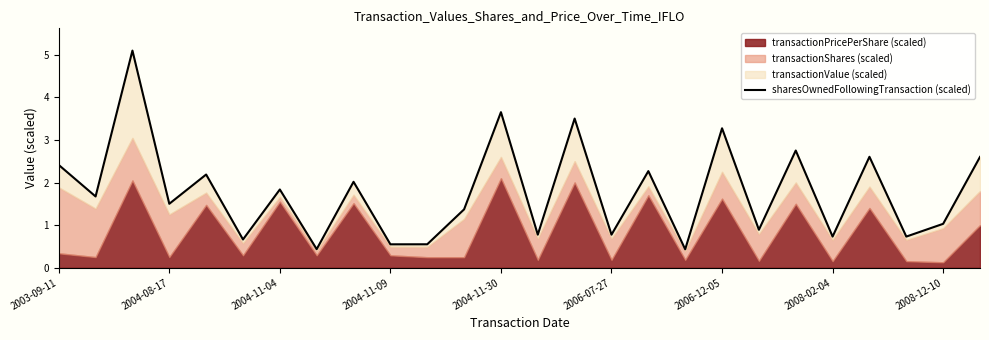

How many interior local peaks (higher than both neighbors) does the data have?

10